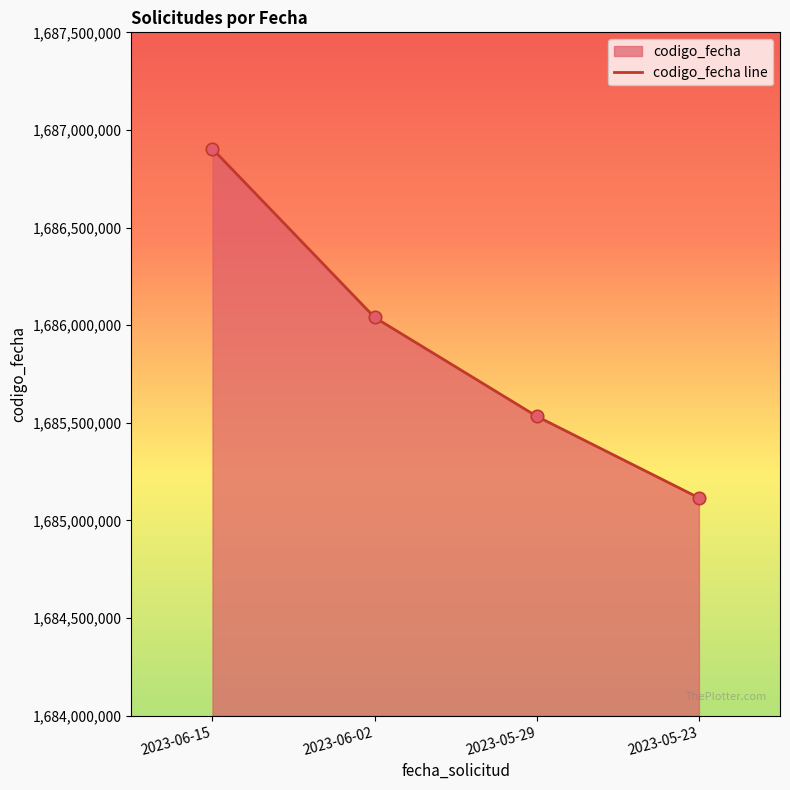

Which has a higher value, 2023-06-15 or 2023-06-02?

2023-06-15